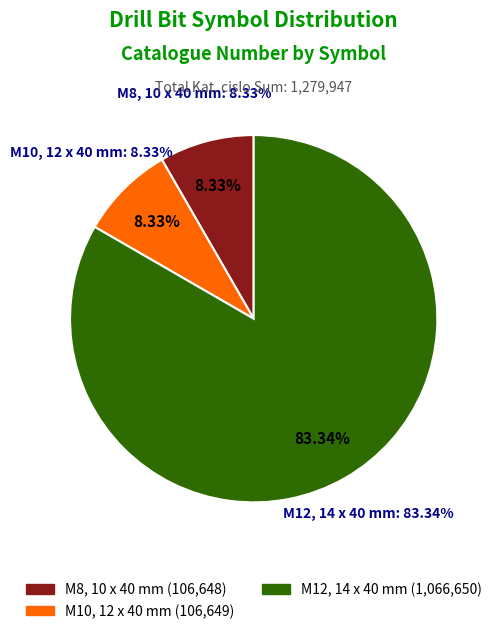

How many slices are in this pie chart?

3